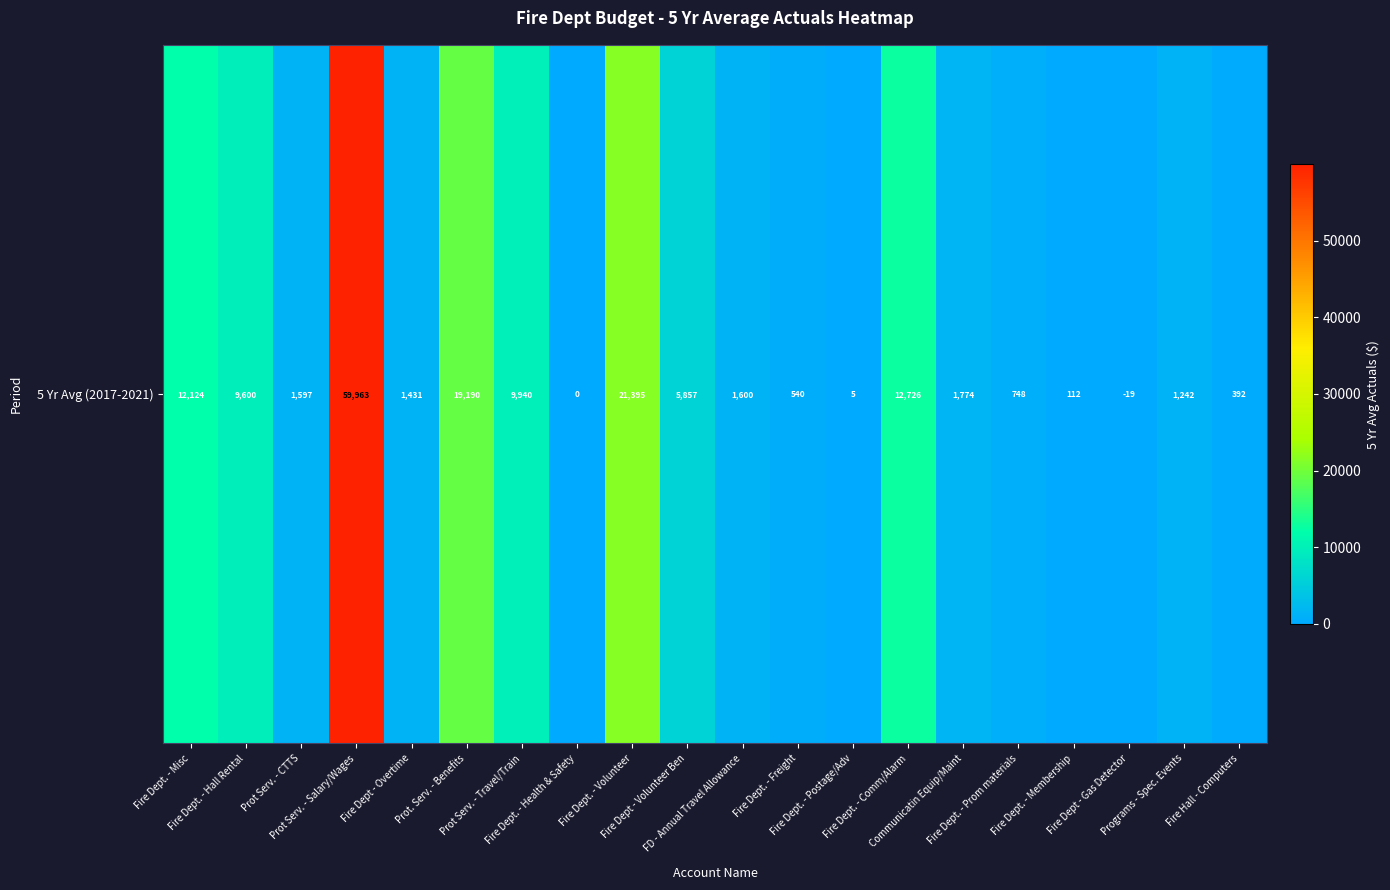

What is the difference between the maximum and minimum values?

59982.7